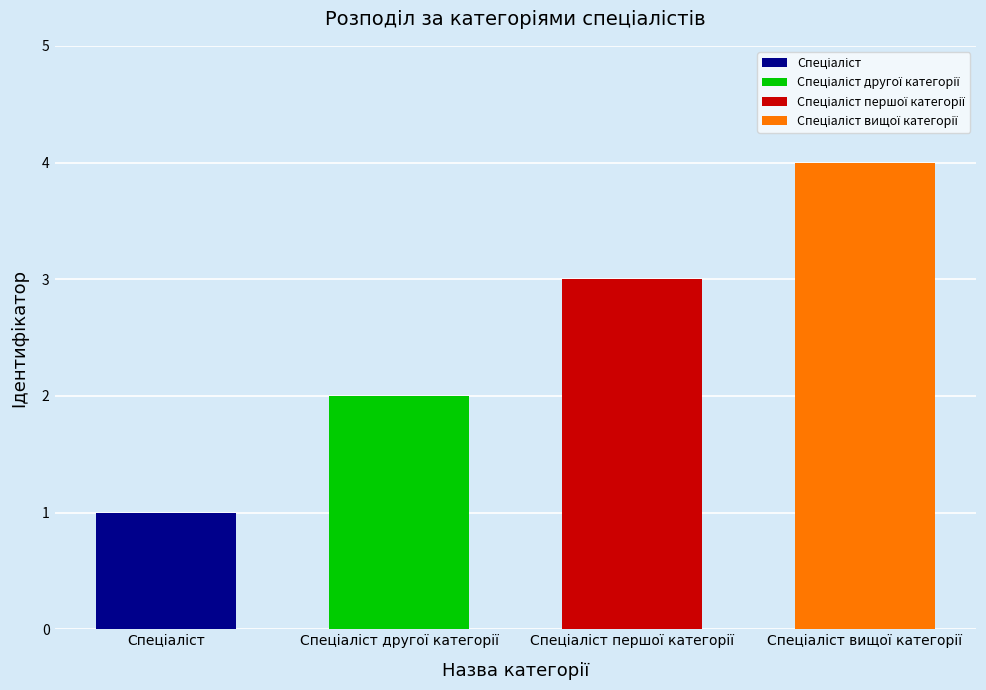

What is the label of the 2nd bar from the right?

Спеціаліст першої категорії